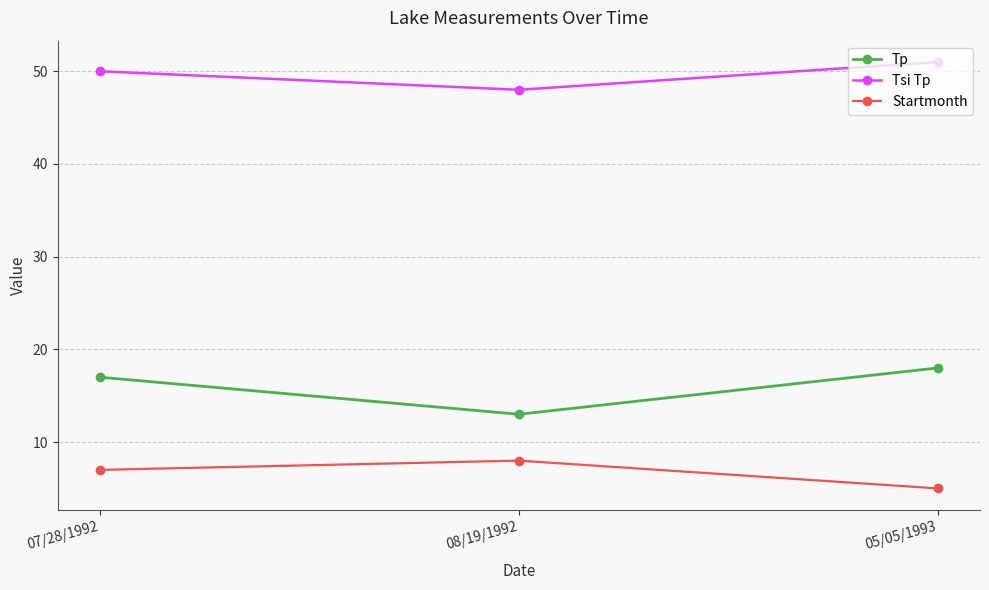

What is the total value across all series at 08/19/1992?

69